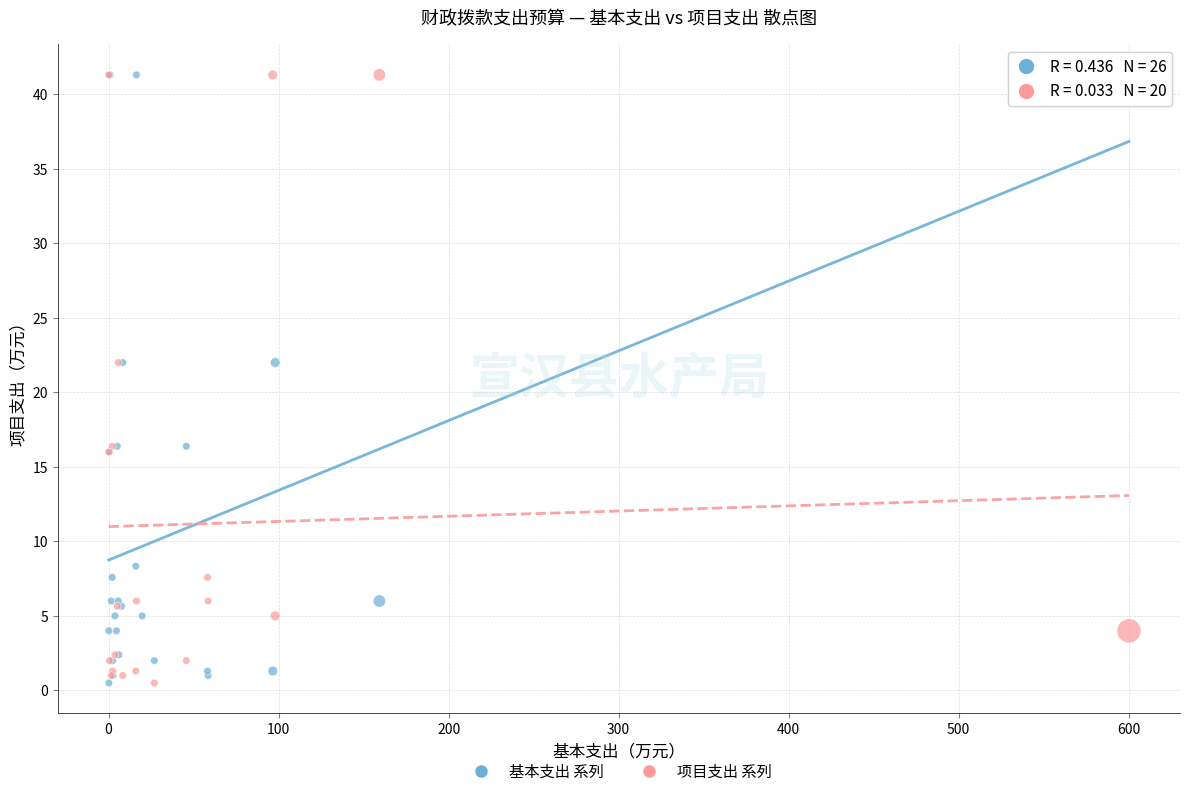

What are all the series names shown in the legend?

基本支出 系列, 项目支出 系列